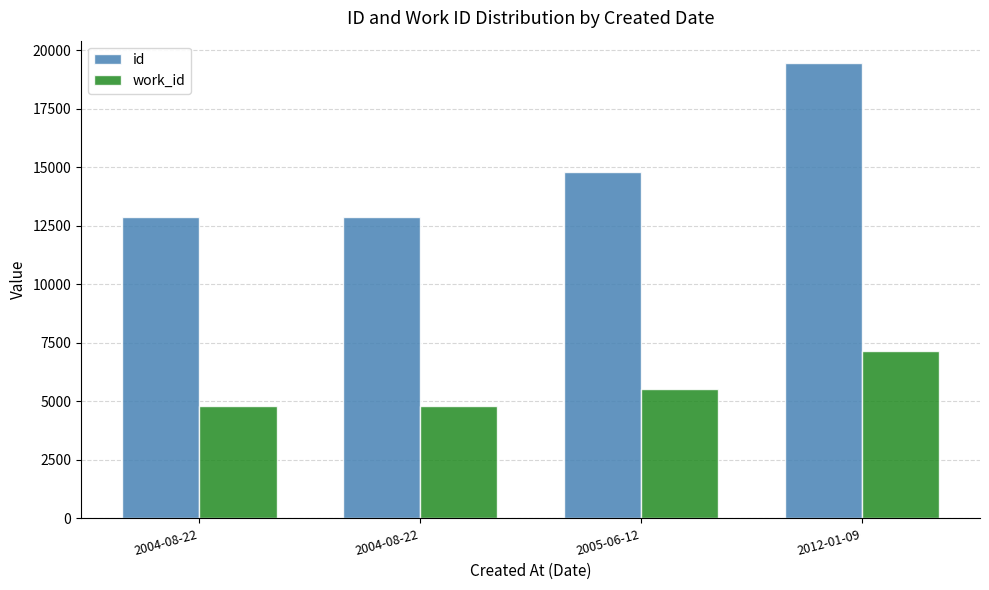

List the series in order of their peak value, highest first.

id, work_id